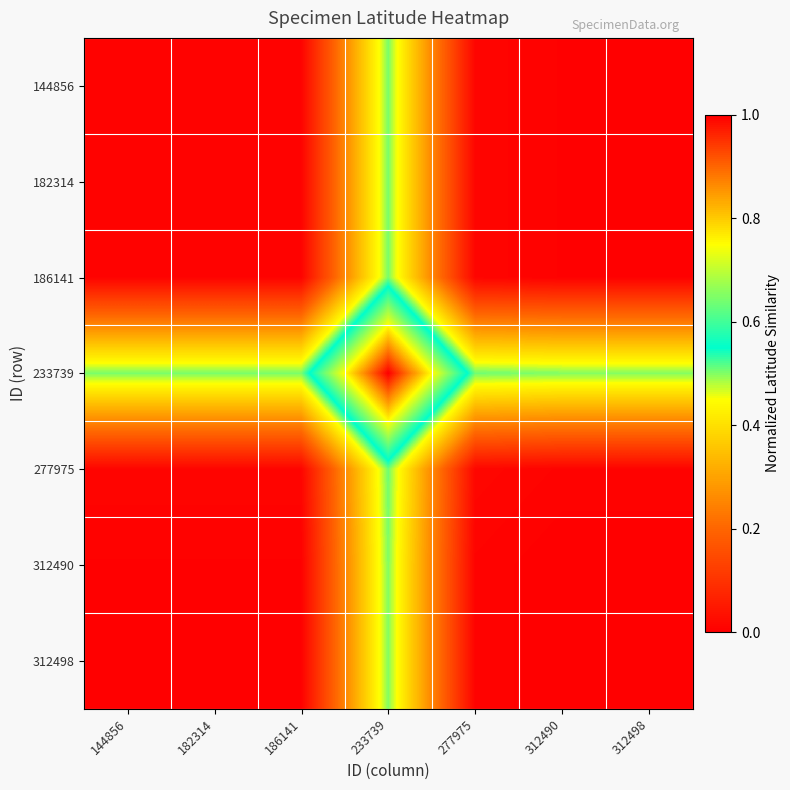

At how many categories does at least one series exceed 0?

7